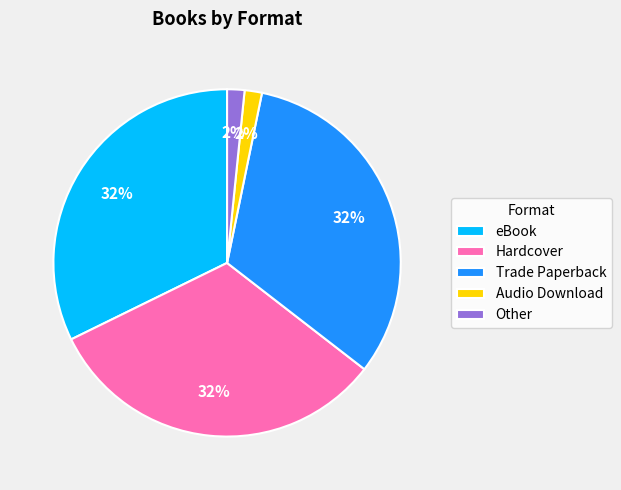

To the nearest percent, what is the combined percentage of Hardcover and Other?

34%